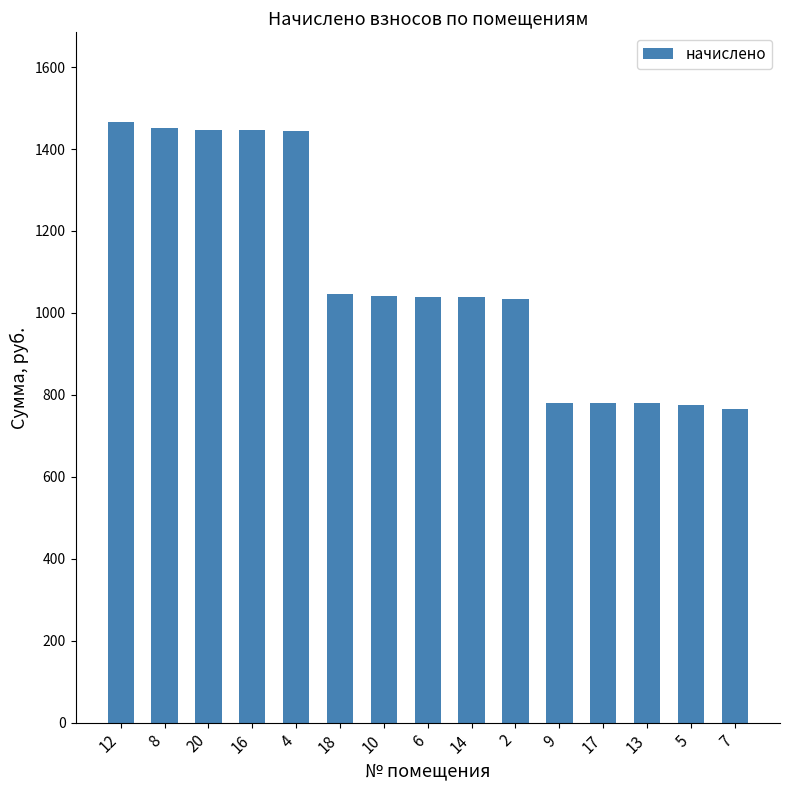

How many distinct data groups are displayed?

1